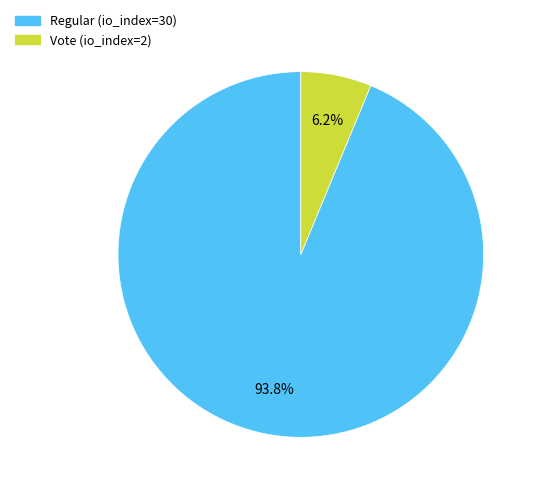

Do Regular (io_index=30) and Vote (io_index=2) together represent more than half of the pie?

Yes